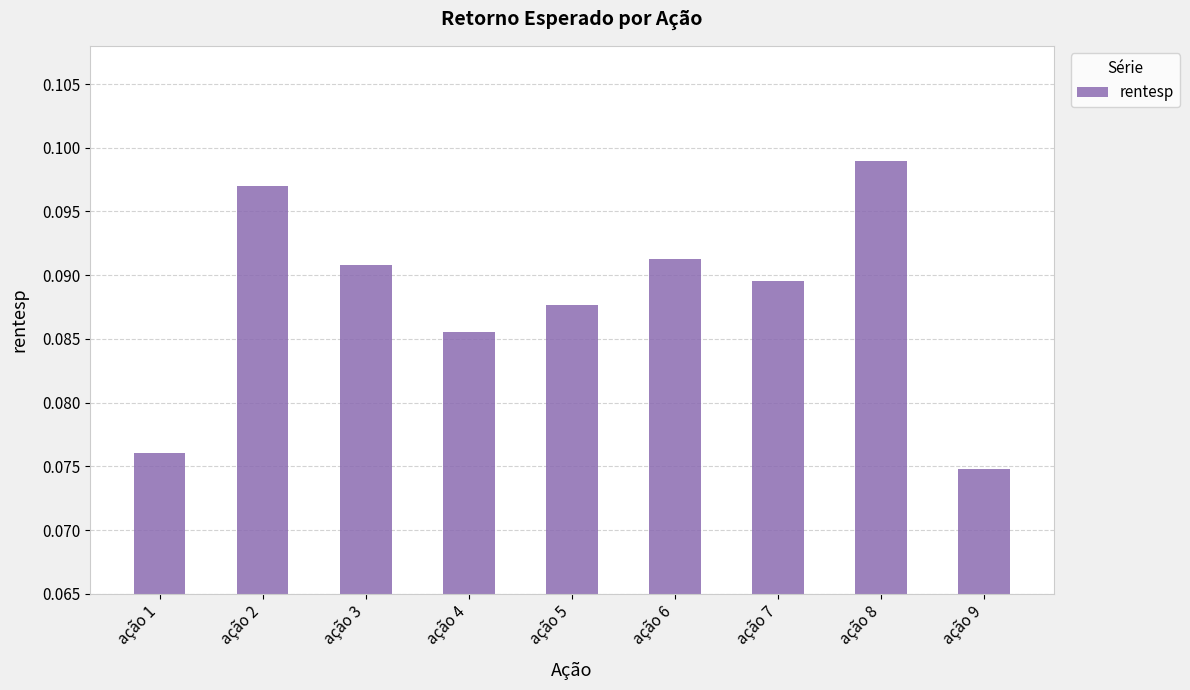

Rank the categories by value from lowest to highest.

ação 9, ação 1, ação 4, ação 5, ação 7, ação 3, ação 6, ação 2, ação 8